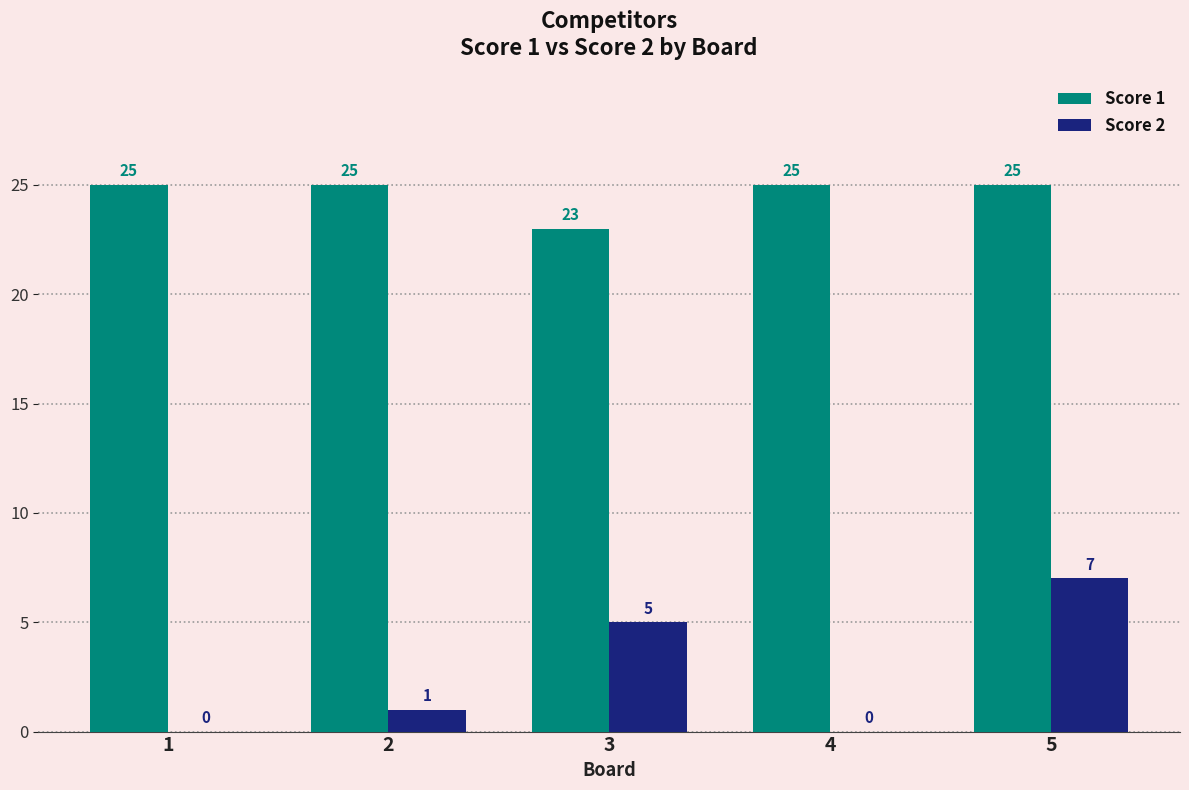

Which category has the highest value in the Score 2 series?

5